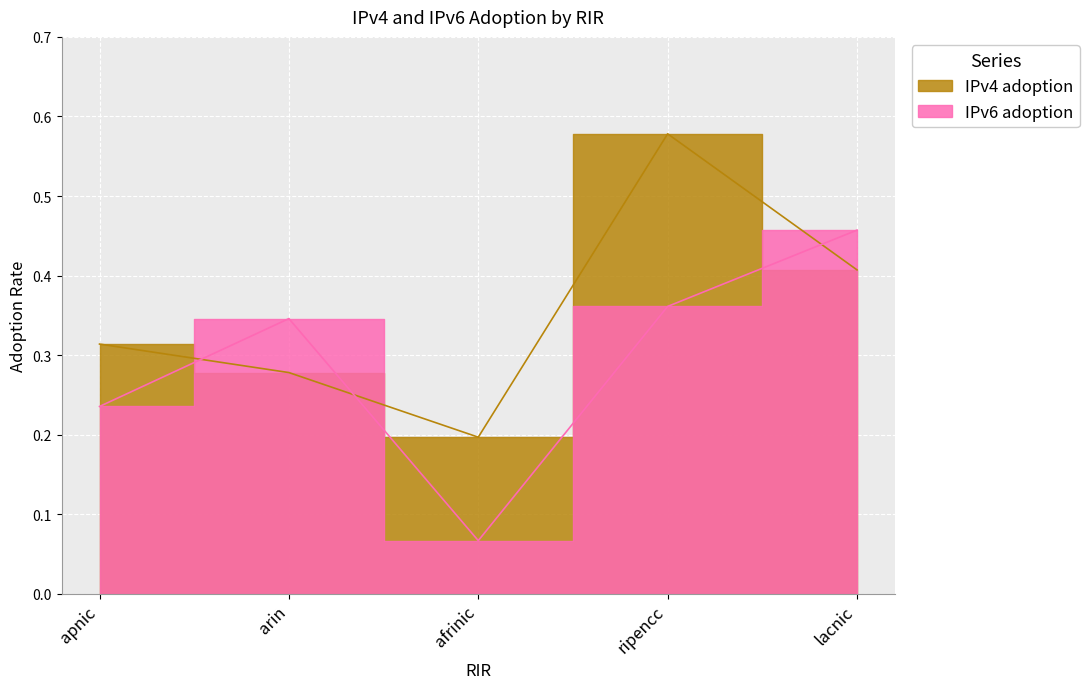

Reading left to right, list all the values displayed in this chart.

IPv4 adoption: 0.3	0.3	0.2	0.6	0.4
IPv6 adoption: 0.2	0.3	0.1	0.4	0.5